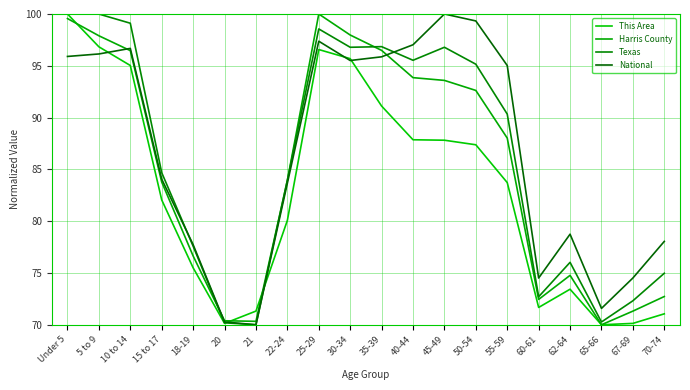

Is this an area chart (filled region under the line)?

No